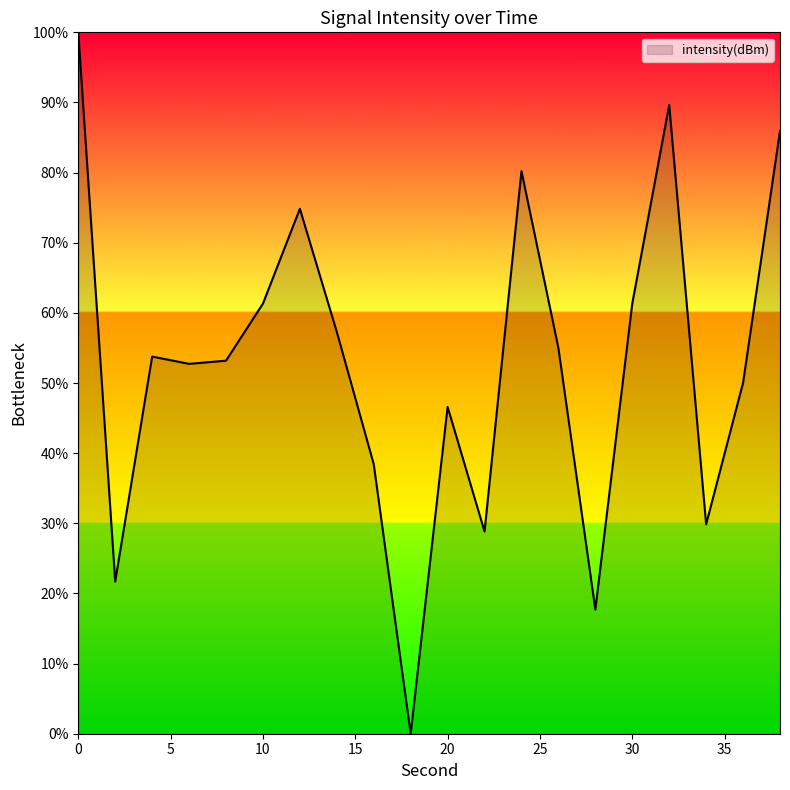

What is the difference between the second highest and second lowest values?

71.9